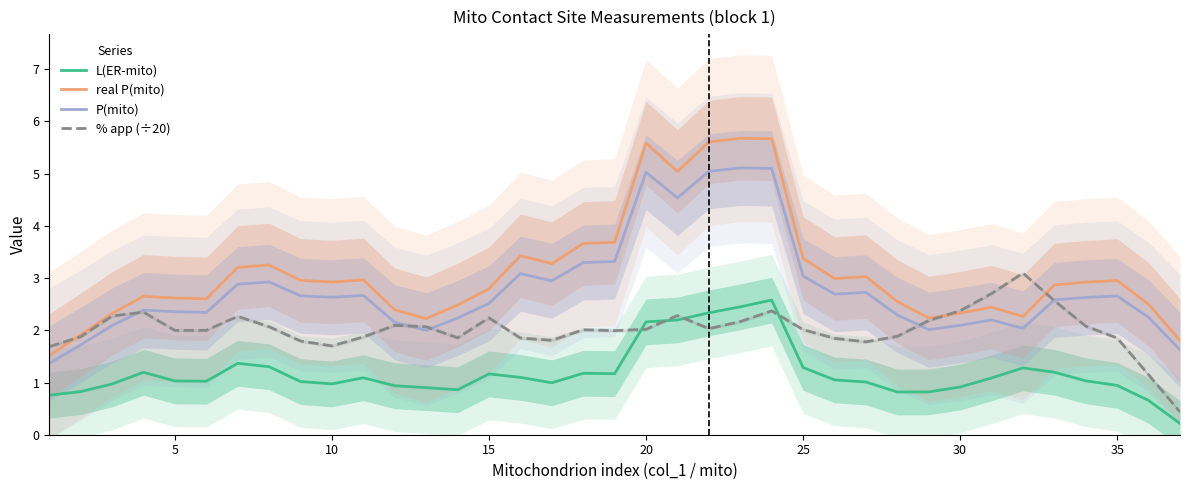

True or false: L(ER-mito) and real P(mito) cross at least once.

False